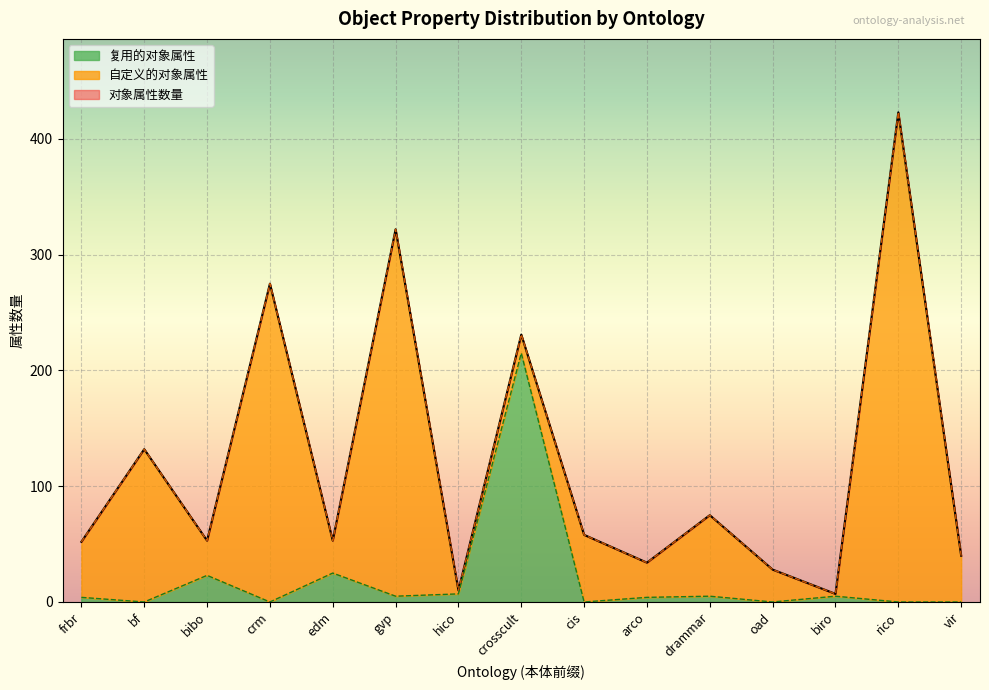

How many categories are shown in the chart?

15